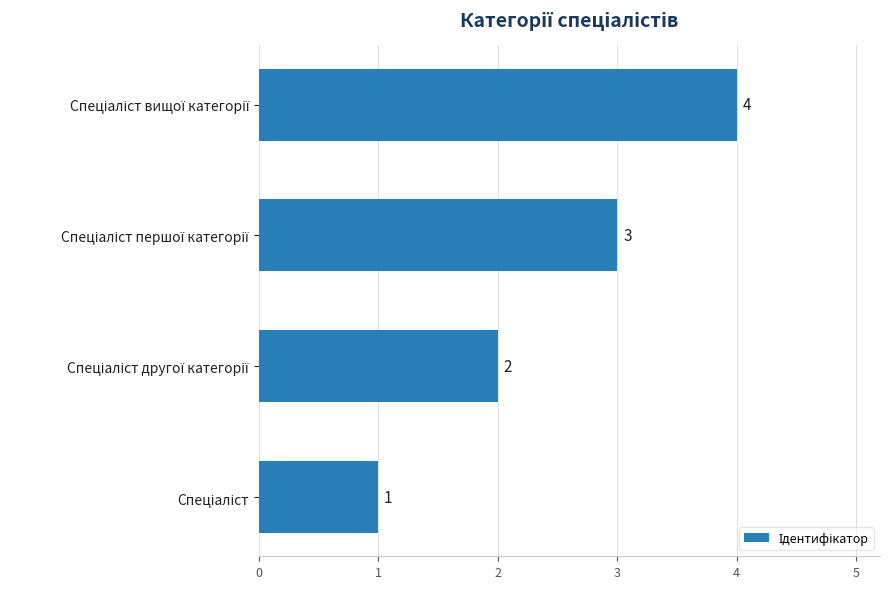

What is the smallest value displayed?

1